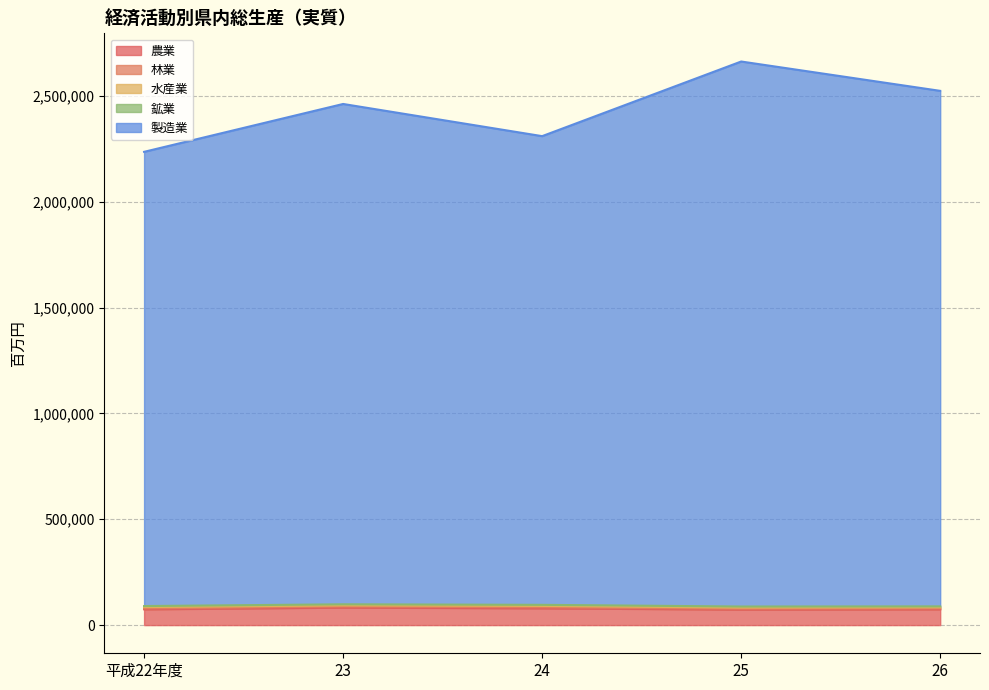

How many data points in 水産業 are less than 5332?

2